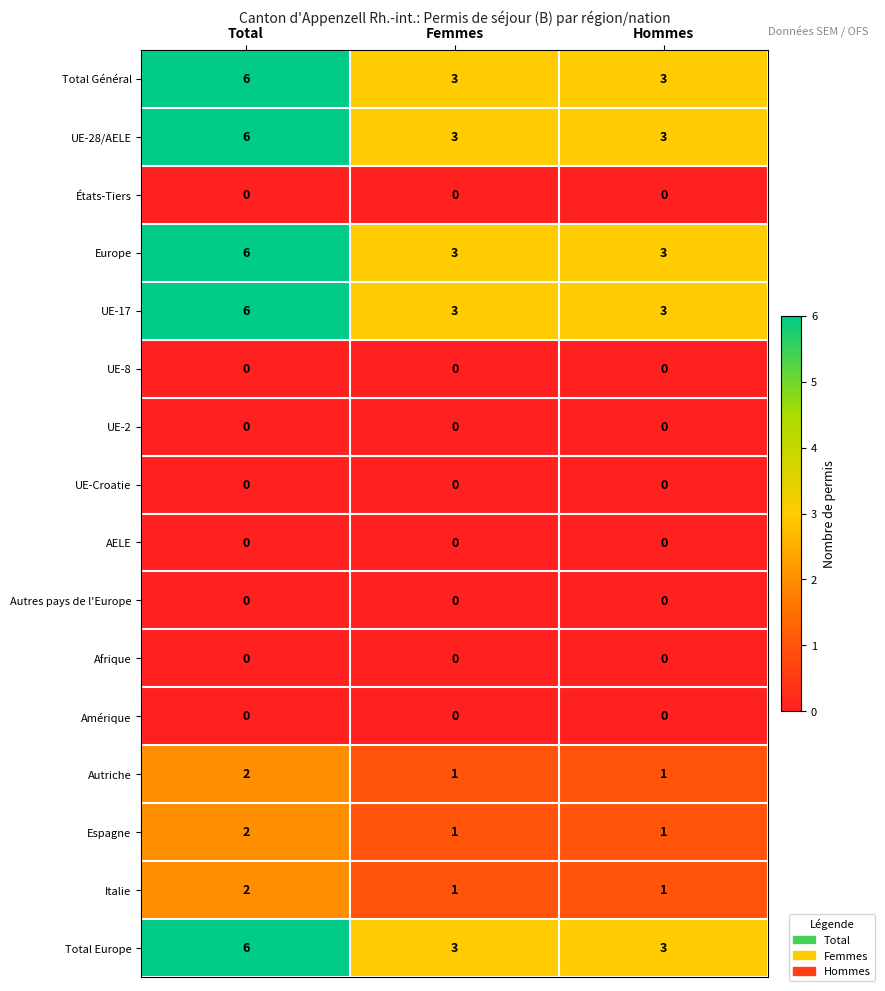

What is the sum of all Total Europe values?

12